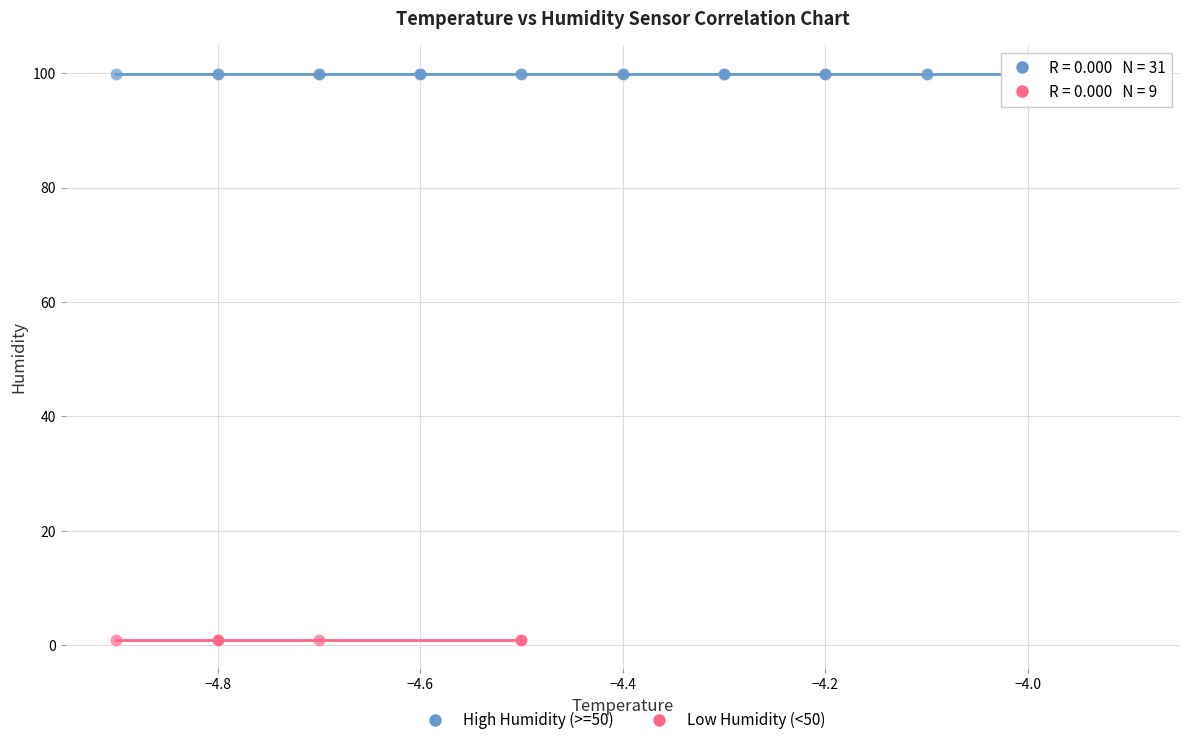

Which series contains the highest Y value?

High Humidity (>=50)